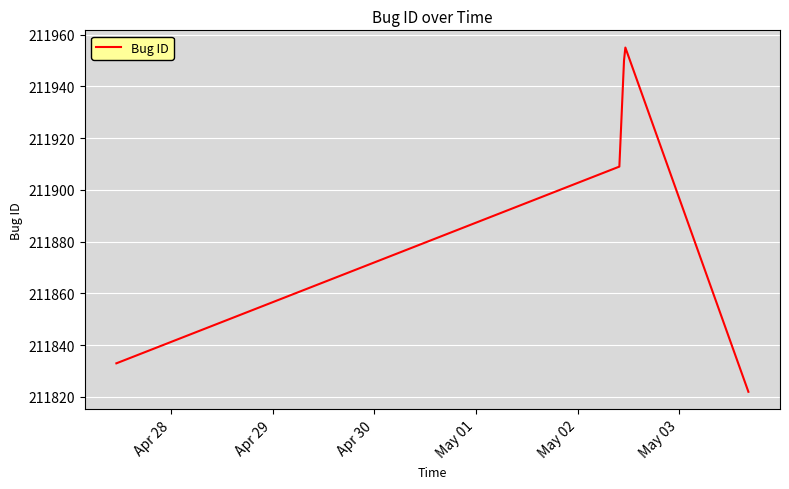

What is the sum of all values?

1059469